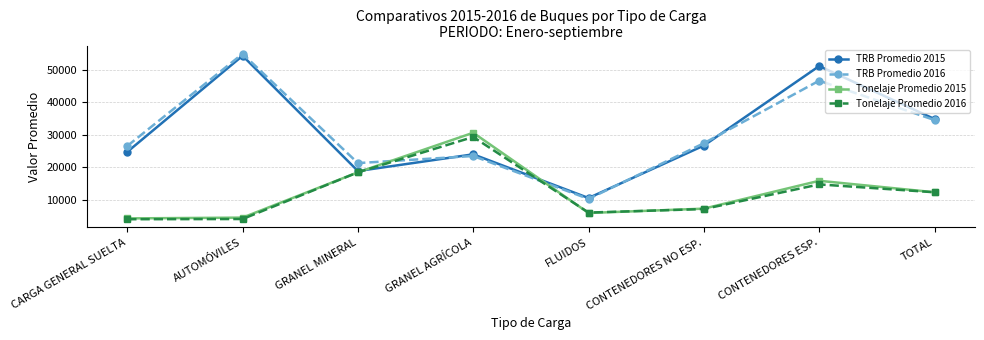

Which series ends up on top after the final intersection of Tonelaje Promedio 2016 and TRB Promedio 2016?

TRB Promedio 2016